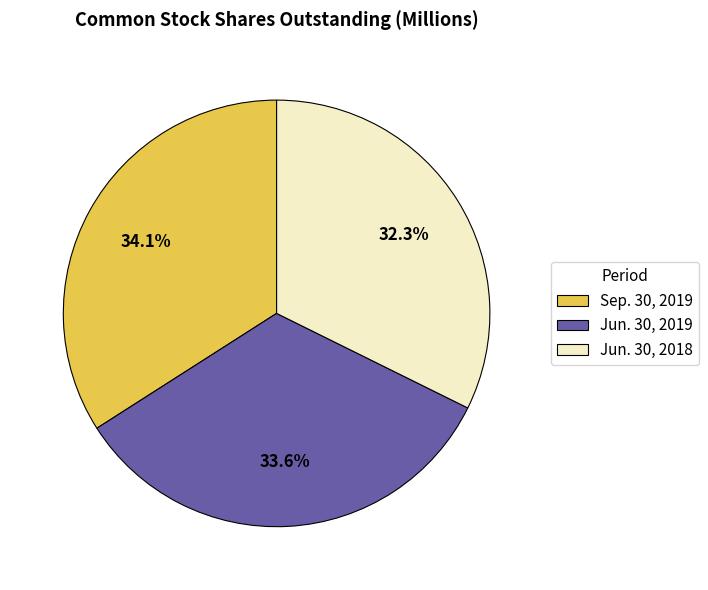

Approximately how many times larger is the value at Sep. 30, 2019 compared to Jun. 30, 2018?

1.1